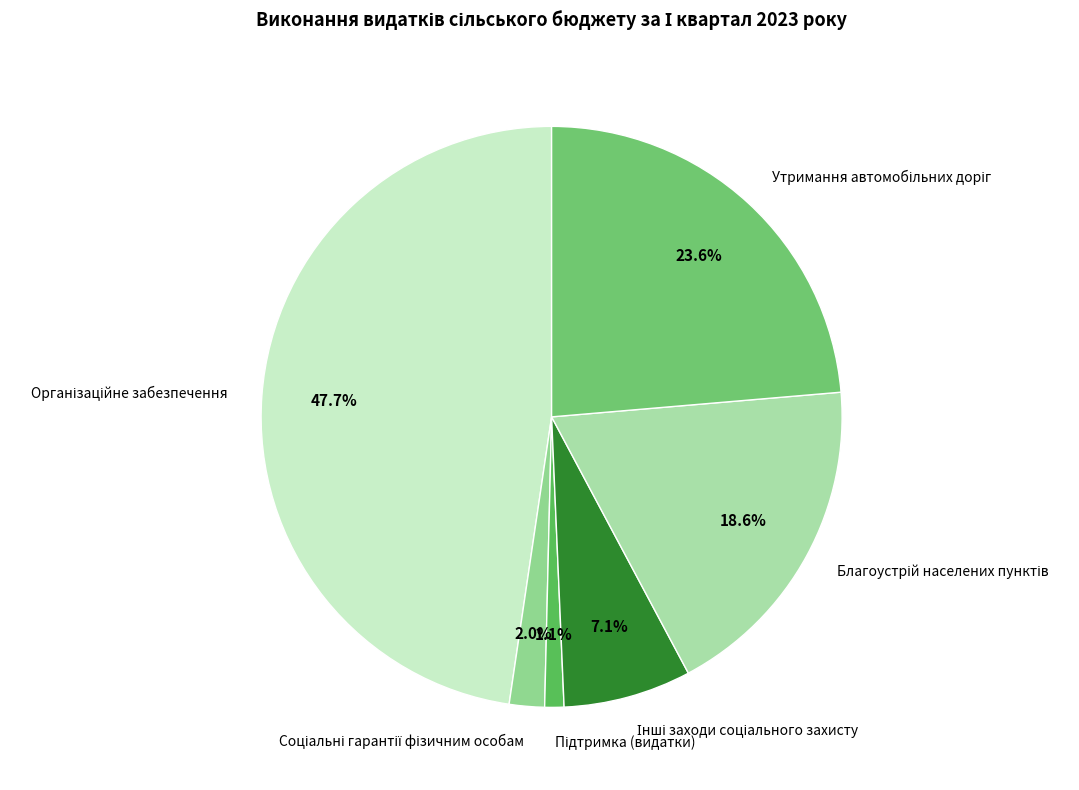

Is there any slice that represents more than half of the pie?

No